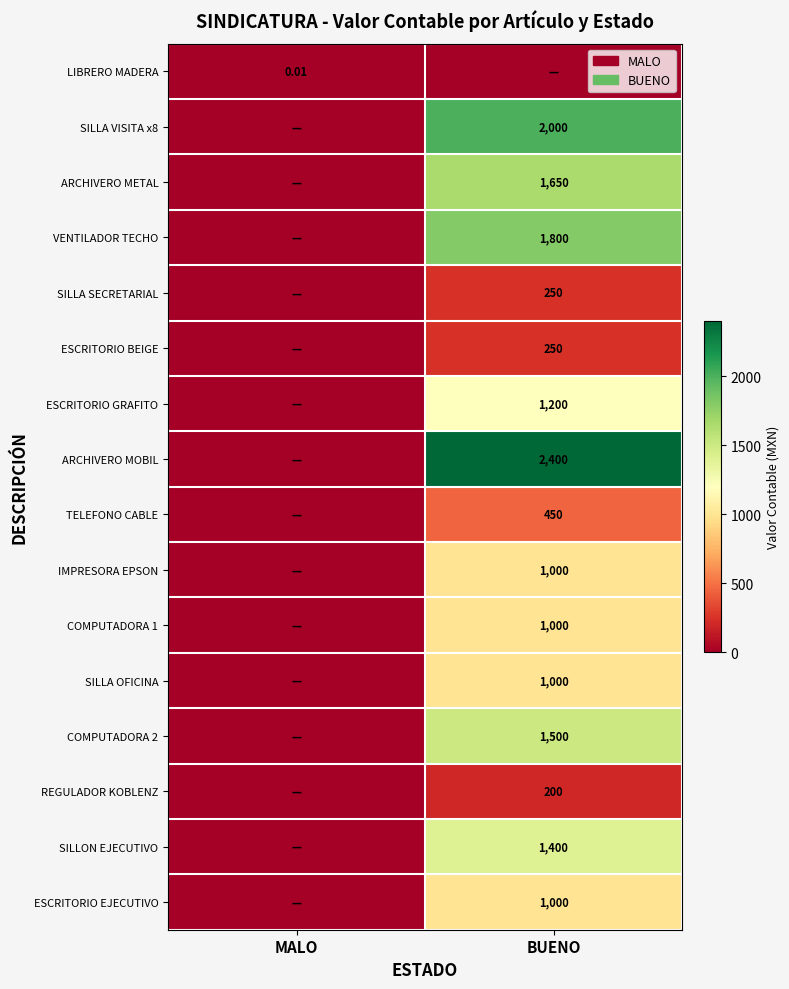

Is the value of ESCRITORIO EJECUTIVO at BUENO greater than the value of ESCRITORIO BEIGE at BUENO?

Yes